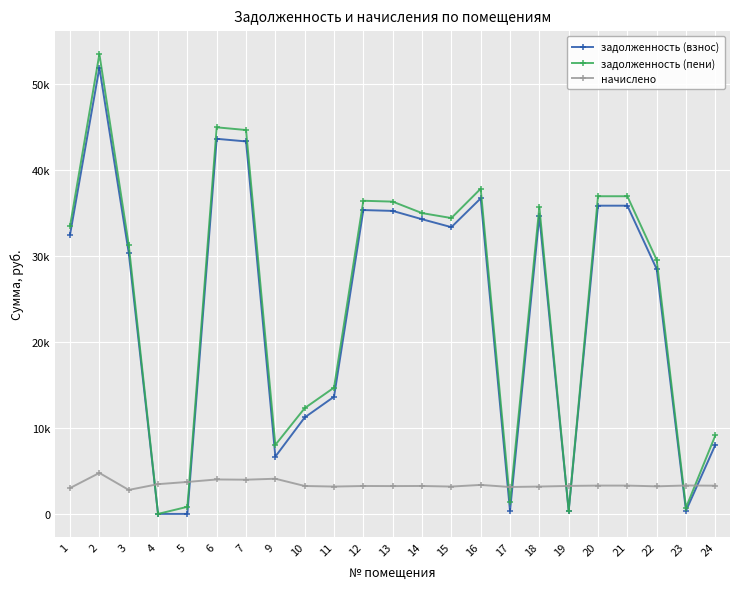

What is the sum of all задолженность (пени) values?

574391.9